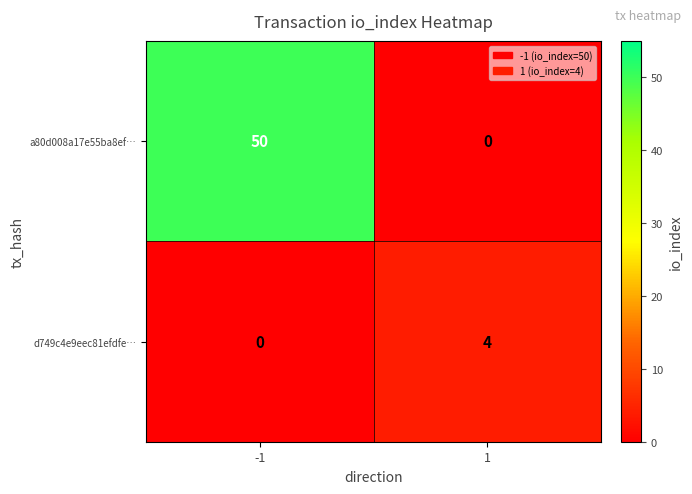

Reading right to left, list all the values displayed in this chart.

a80d008a17e55ba8ef…: 1=0	-1=50
d749c4e9eec81efdfe…: 1=4	-1=0